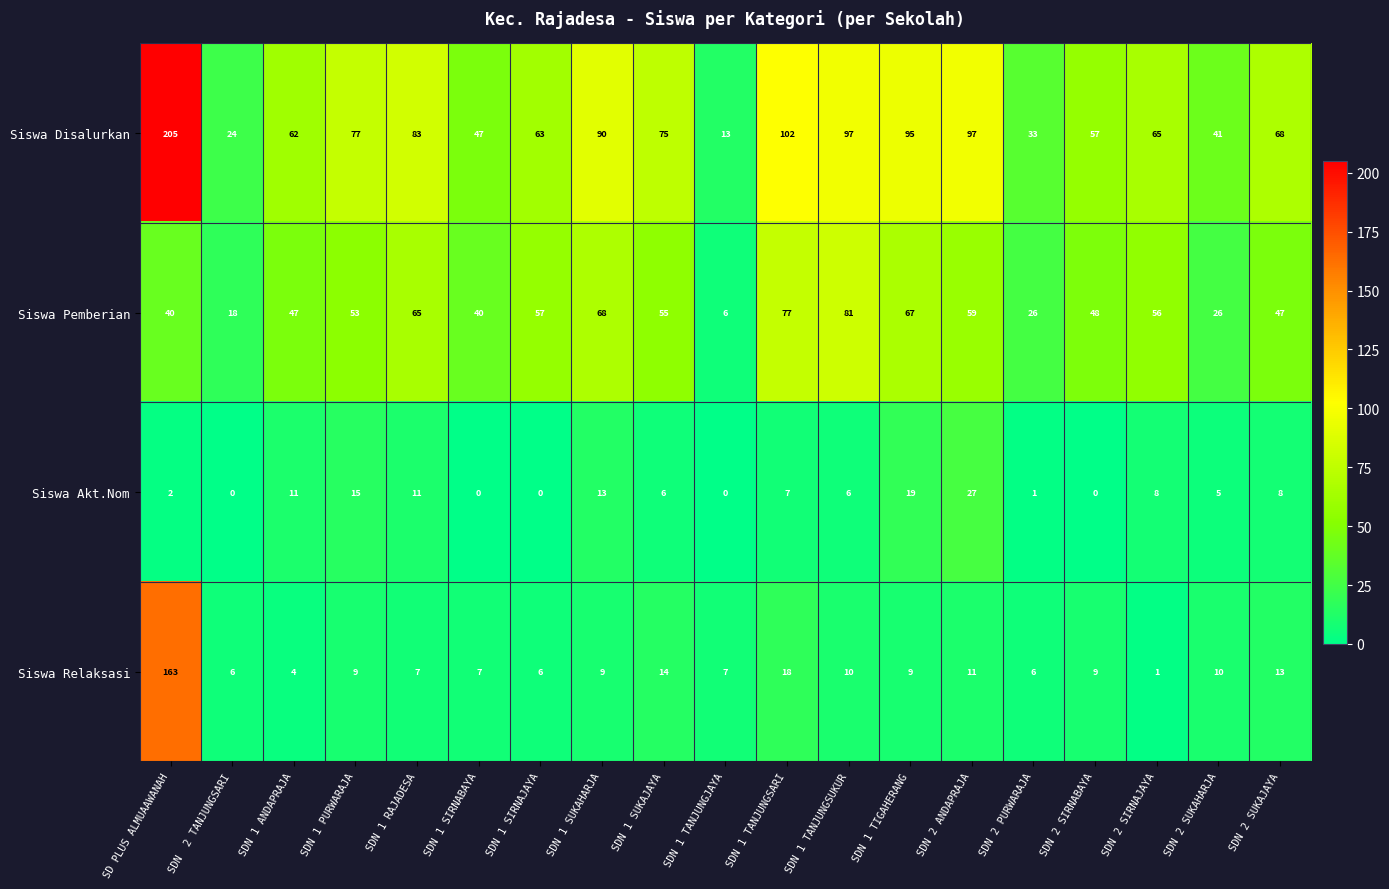

What is the greatest value displayed?

205